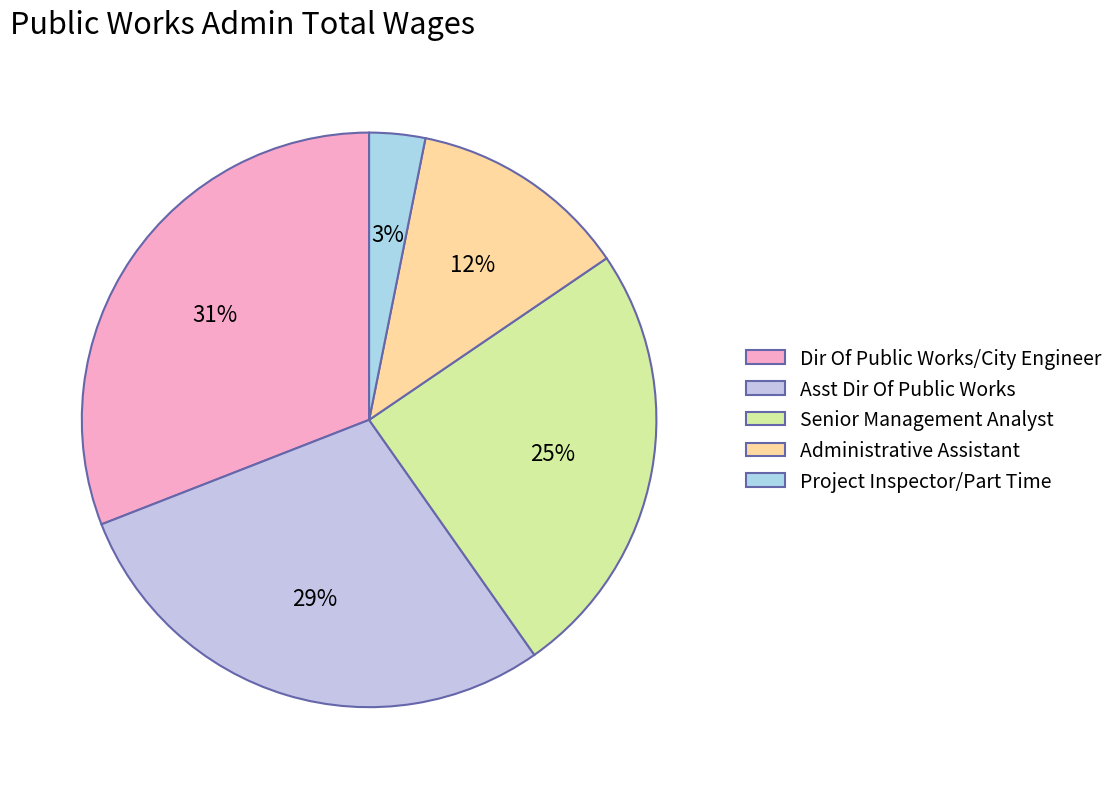

The Asst Dir Of Public Works slice represents 43% of the pie. True or false?

False